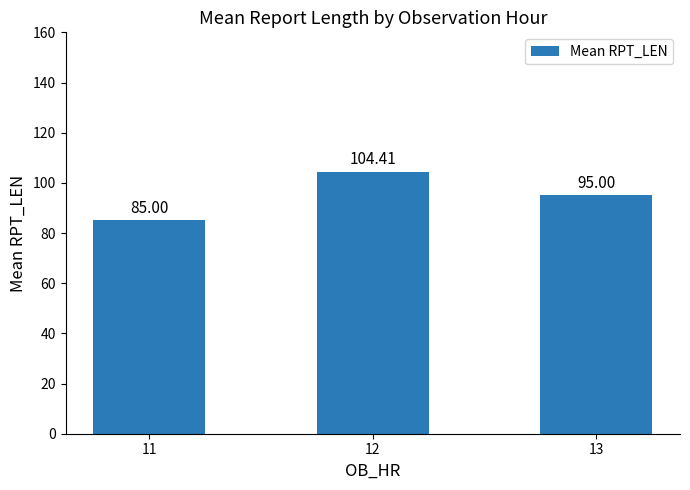

Rank the categories by value from highest to lowest.

12, 13, 11